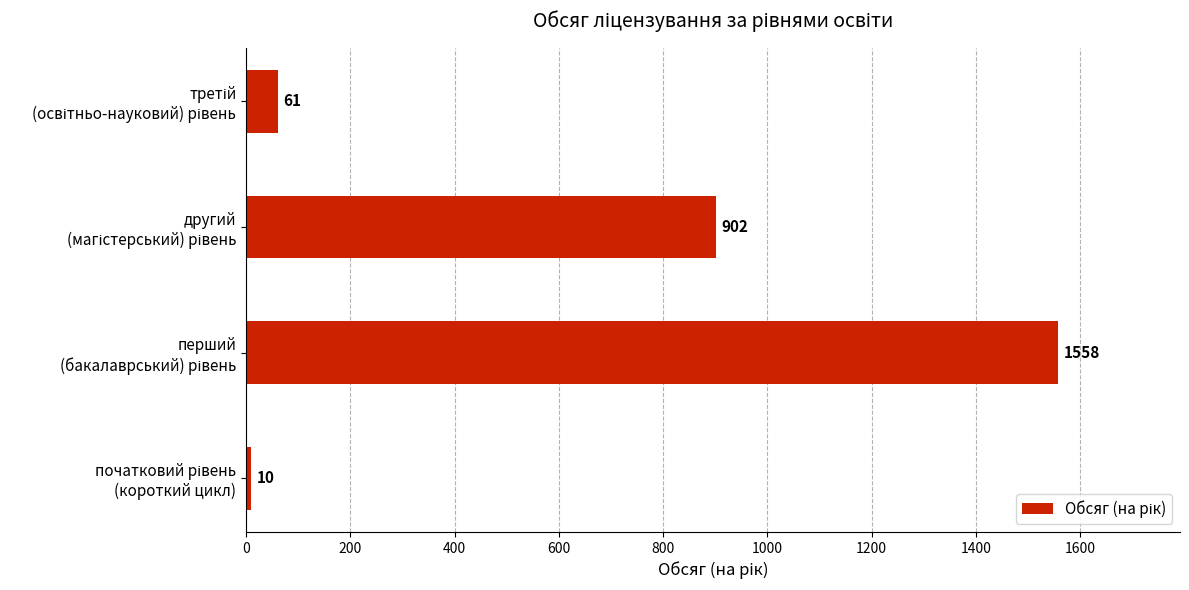

What is the greatest value displayed?

1558